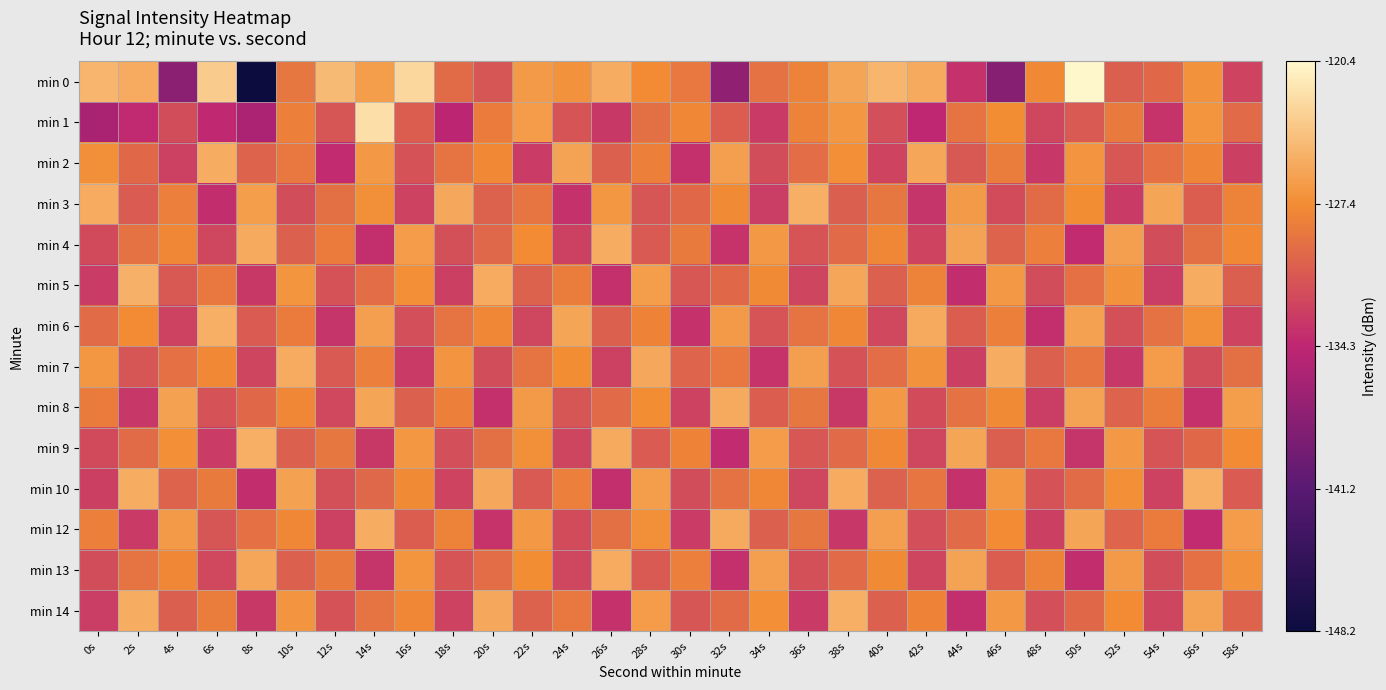

Reading left to right, transcribe all the data shown in this chart.

min 0: 0s=-124.7	2s=-125.3	4s=-137.8	6s=-123.3	8s=-148.2	10s=-128.9	12s=-124.4	14s=-126.3	16s=-122.6	18s=-129.5	20s=-131.1	22s=-126.4	24s=-127.0	26s=-125.3	28s=-127.4	30s=-128.7	32s=-137.5	34s=-129.2	36s=-128.1	38s=-125.8	40s=-124.7	42s=-125.5	44s=-133.5	46s=-138.2	48s=-127.6	50s=-120.4	52s=-130.5	54s=-129.8	56s=-127.0	58s=-132.3
min 1: 0s=-135.7	2s=-134.1	4s=-131.6	6s=-134.2	8s=-135.7	10s=-128.2	12s=-131.1	14s=-122.1	16s=-130.6	18s=-134.5	20s=-128.5	22s=-126.3	24s=-131.2	26s=-133.1	28s=-129.4	30s=-127.8	32s=-130.6	34s=-132.9	36s=-128.1	38s=-126.7	40s=-131.5	42s=-134.2	44s=-129.0	46s=-127.3	48s=-132.1	50s=-130.8	52s=-128.6	54s=-133.4	56s=-126.9	58s=-129.7
min 2: 0s=-127.1	2s=-129.8	4s=-132.5	6s=-125.3	8s=-130.1	10s=-128.7	12s=-133.9	14s=-126.5	16s=-131.3	18s=-129.1	20s=-127.6	22s=-132.8	24s=-125.9	26s=-130.4	28s=-128.2	30s=-133.6	32s=-126.1	34s=-131.7	36s=-129.5	38s=-127.2	40s=-132.3	42s=-125.7	44s=-130.9	46s=-128.4	48s=-133.2	50s=-126.8	52s=-131.0	54s=-129.3	56s=-127.9	58s=-132.6
min 3: 0s=-125.4	2s=-130.7	4s=-128.3	6s=-133.8	8s=-126.2	10s=-131.6	12s=-129.4	14s=-127.1	16s=-132.4	18s=-125.6	20s=-130.2	22s=-128.9	24s=-133.5	26s=-126.7	28s=-131.1	30s=-129.8	32s=-127.5	34s=-132.7	36s=-125.1	38s=-130.5	40s=-128.8	42s=-133.3	44s=-126.4	46s=-131.8	48s=-129.6	50s=-127.3	52s=-132.9	54s=-125.8	56s=-130.6	58s=-128.1
min 4: 0s=-131.9	2s=-129.2	4s=-127.7	6s=-132.1	8s=-125.5	10s=-130.3	12s=-128.5	14s=-133.7	16s=-126.3	18s=-131.4	20s=-129.9	22s=-127.4	24s=-132.5	26s=-125.2	28s=-130.8	30s=-128.6	32s=-133.4	34s=-126.6	36s=-131.2	38s=-129.7	40s=-127.8	42s=-132.3	44s=-125.9	46s=-130.1	48s=-128.3	50s=-133.9	52s=-126.1	54s=-131.7	56s=-129.4	58s=-127.6
min 5: 0s=-132.8	2s=-125.0	4s=-130.9	6s=-128.7	8s=-133.1	10s=-126.9	12s=-131.3	14s=-129.5	16s=-127.2	18s=-132.6	20s=-125.4	22s=-130.2	24s=-128.4	26s=-133.6	28s=-126.2	30s=-131.0	32s=-129.8	34s=-127.5	36s=-132.2	38s=-125.7	40s=-130.4	42s=-128.1	44s=-133.8	46s=-126.5	48s=-131.6	50s=-129.3	52s=-127.0	54s=-132.7	56s=-125.3	58s=-130.5
min 6: 0s=-129.6	2s=-127.4	4s=-132.4	6s=-125.1	8s=-130.7	10s=-128.5	12s=-133.3	14s=-126.1	16s=-131.5	18s=-129.0	20s=-127.7	22s=-132.1	24s=-125.8	26s=-130.3	28s=-128.0	30s=-133.5	32s=-126.4	34s=-131.2	36s=-129.1	38s=-127.8	40s=-132.0	42s=-125.5	44s=-130.6	46s=-128.2	48s=-133.7	50s=-126.0	52s=-131.4	54s=-129.2	56s=-127.1	58s=-132.3
min 7: 0s=-126.7	2s=-131.1	4s=-129.3	6s=-127.6	8s=-132.2	10s=-125.4	12s=-130.8	14s=-128.3	16s=-133.0	18s=-126.8	20s=-131.6	22s=-129.1	24s=-127.3	26s=-132.5	28s=-125.6	30s=-130.0	32s=-128.7	34s=-133.4	36s=-126.1	38s=-131.3	40s=-129.5	42s=-127.0	44s=-132.6	46s=-125.2	48s=-130.4	50s=-128.9	52s=-133.2	54s=-126.3	56s=-131.7	58s=-129.4
min 8: 0s=-128.5	2s=-133.2	4s=-126.0	6s=-131.3	8s=-129.8	10s=-127.7	12s=-132.0	14s=-125.8	16s=-130.4	18s=-128.2	20s=-133.6	22s=-126.4	24s=-131.1	26s=-129.7	28s=-127.3	30s=-132.4	32s=-125.5	34s=-130.6	36s=-128.8	38s=-133.1	40s=-126.6	42s=-131.8	44s=-129.2	46s=-127.5	48s=-132.7	50s=-125.9	52s=-130.1	54s=-128.4	56s=-133.5	58s=-126.2
min 9: 0s=-131.9	2s=-129.6	4s=-127.2	6s=-132.8	8s=-125.1	10s=-130.3	12s=-128.8	14s=-133.1	16s=-126.7	18s=-131.5	20s=-129.4	22s=-127.1	24s=-132.2	26s=-125.5	28s=-130.7	30s=-128.0	32s=-133.9	34s=-126.3	36s=-131.0	38s=-129.7	40s=-127.6	42s=-132.1	44s=-125.8	46s=-130.5	48s=-128.7	50s=-133.3	52s=-126.5	54s=-131.2	56s=-129.8	58s=-127.4
min 10: 0s=-132.6	2s=-125.3	4s=-130.1	6s=-128.6	8s=-133.8	10s=-126.0	12s=-131.4	14s=-129.9	16s=-127.5	18s=-132.3	20s=-125.6	22s=-130.8	24s=-128.3	26s=-133.7	28s=-126.2	30s=-131.6	32s=-129.2	34s=-127.8	36s=-132.1	38s=-125.4	40s=-130.2	42s=-128.9	44s=-133.5	46s=-126.7	48s=-131.3	50s=-129.6	52s=-127.2	54s=-132.4	56s=-125.1	58s=-130.7
min 12: 0s=-128.2	2s=-133.0	4s=-126.4	6s=-131.1	8s=-129.3	10s=-127.7	12s=-132.5	14s=-125.2	16s=-130.6	18s=-128.1	20s=-133.4	22s=-126.6	24s=-131.8	26s=-129.4	28s=-127.1	30s=-132.8	32s=-125.5	34s=-130.3	36s=-128.8	38s=-133.2	40s=-126.1	42s=-131.5	44s=-129.7	46s=-127.4	48s=-132.6	50s=-125.8	52s=-130.0	54s=-128.5	56s=-133.9	58s=-126.3
min 13: 0s=-131.6	2s=-129.1	4s=-127.8	6s=-132.0	8s=-125.7	10s=-130.4	12s=-128.6	14s=-133.3	16s=-126.9	18s=-131.2	20s=-129.5	22s=-127.3	24s=-132.1	26s=-125.4	28s=-130.8	30s=-128.3	32s=-133.6	34s=-126.1	36s=-131.4	38s=-129.7	40s=-127.5	42s=-132.2	44s=-125.9	46s=-130.6	48s=-128.1	50s=-133.8	52s=-126.4	54s=-131.7	56s=-129.3	58s=-127.0
min 14: 0s=-132.7	2s=-125.2	4s=-130.5	6s=-128.4	8s=-133.1	10s=-126.8	12s=-131.3	14s=-129.0	16s=-127.7	18s=-132.4	20s=-125.6	22s=-130.2	24s=-128.7	26s=-133.5	28s=-126.3	30s=-131.1	32s=-129.6	34s=-127.2	36s=-132.9	38s=-125.1	40s=-130.4	42s=-128.0	44s=-133.7	46s=-126.6	48s=-131.5	50s=-129.8	52s=-127.4	54s=-132.2	56s=-125.9	58s=-130.1